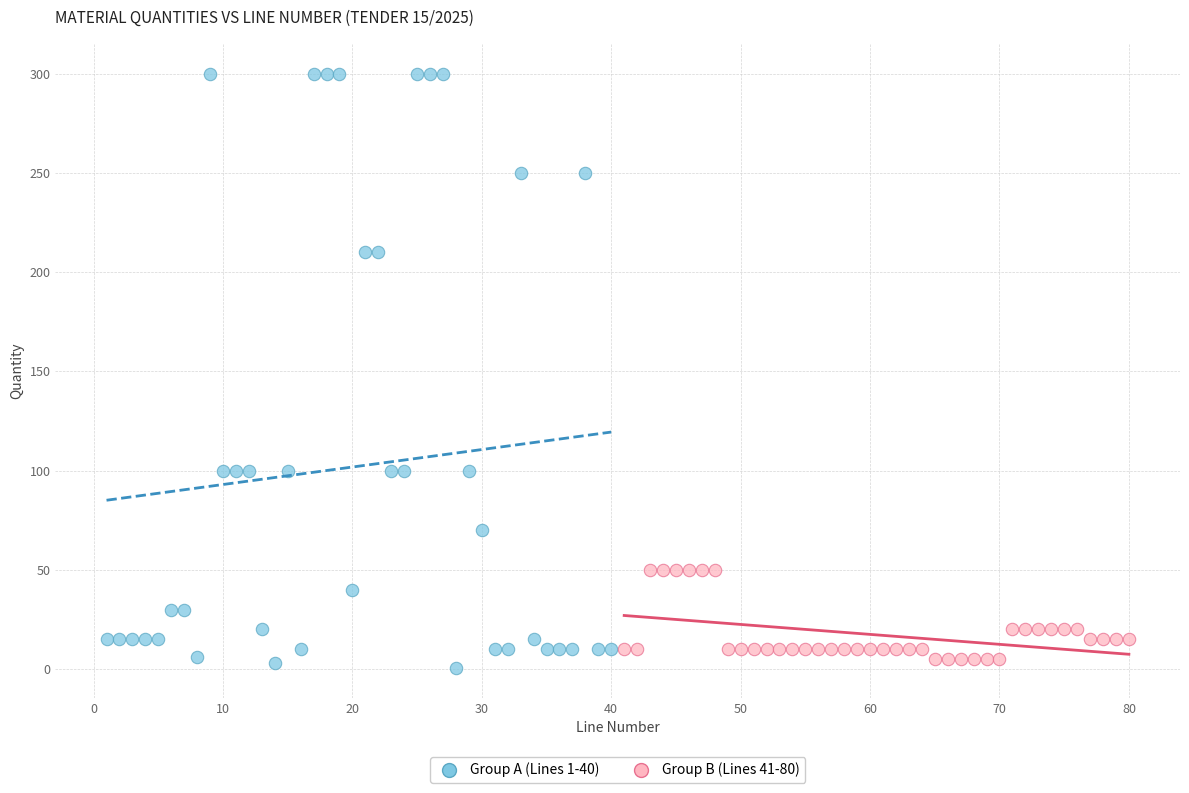

Which series has the largest Y range (max minus min)?

Group A (Lines 1-40)